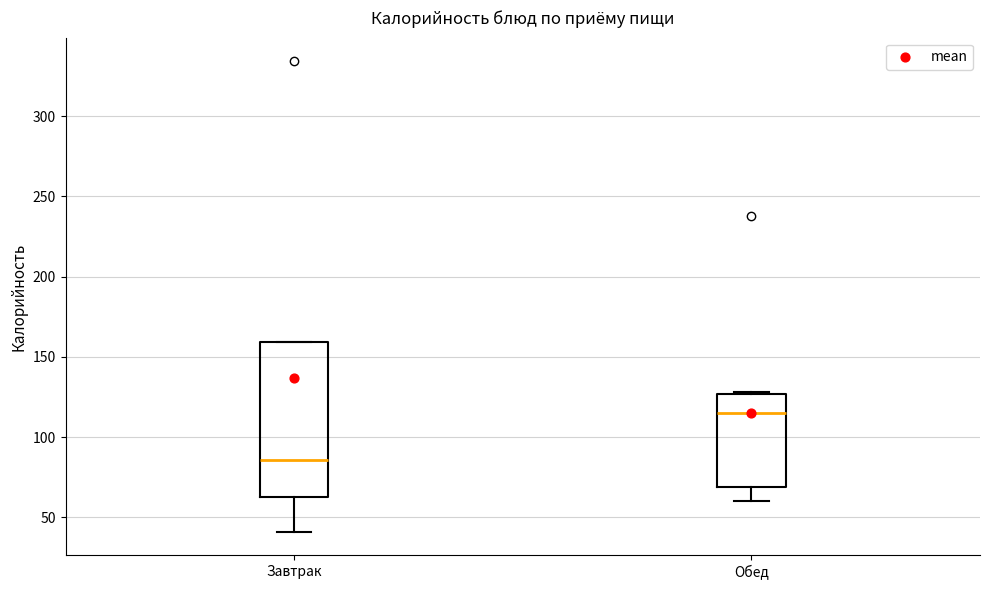

Where is the upper edge of the box for Завтрак on the y-axis? The values are not printed on the chart, so give them approximately, as read against the axis.

160